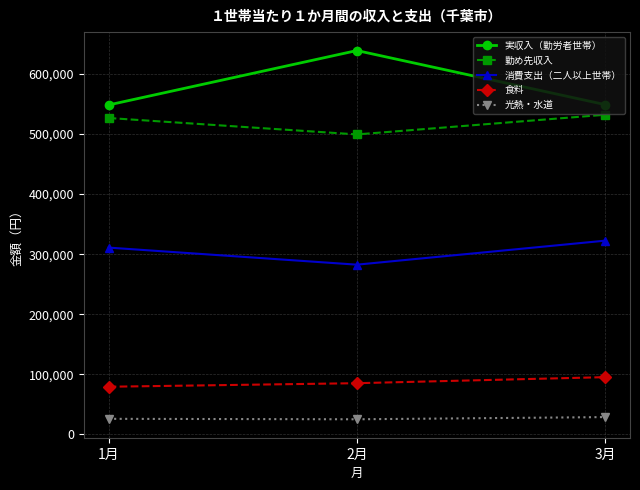

What is the minimum value for 実収入（勤労者世帯）?

548577